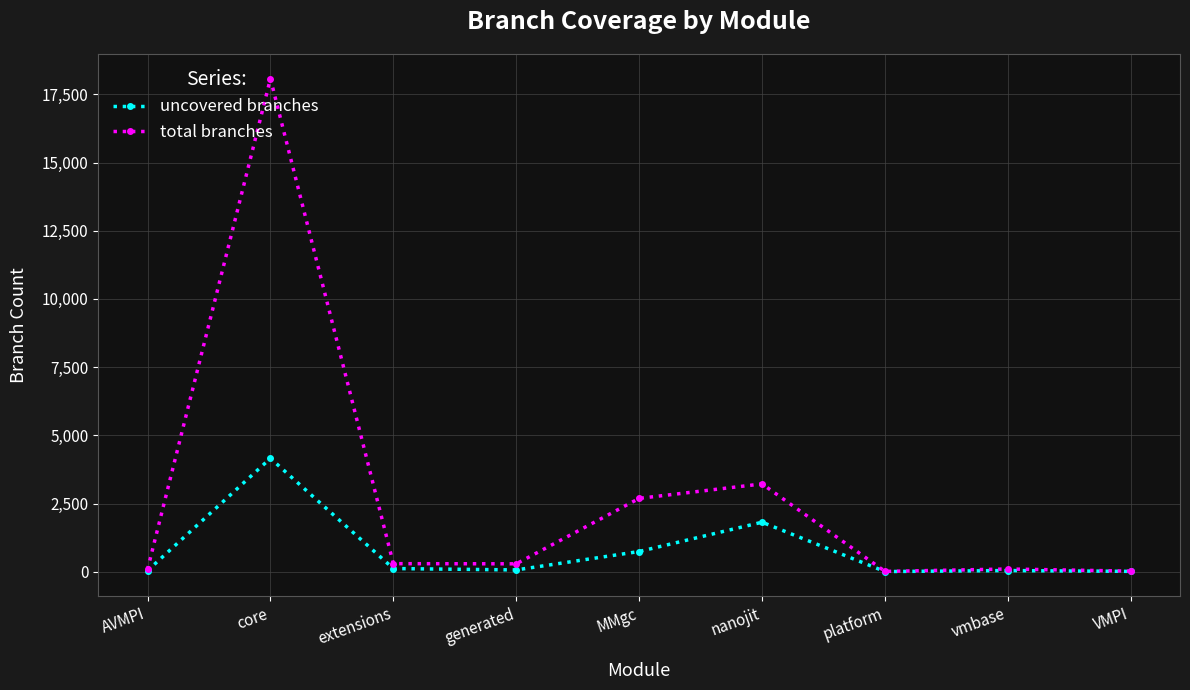

Is it true that total branches equals 26 at VMPI?

True